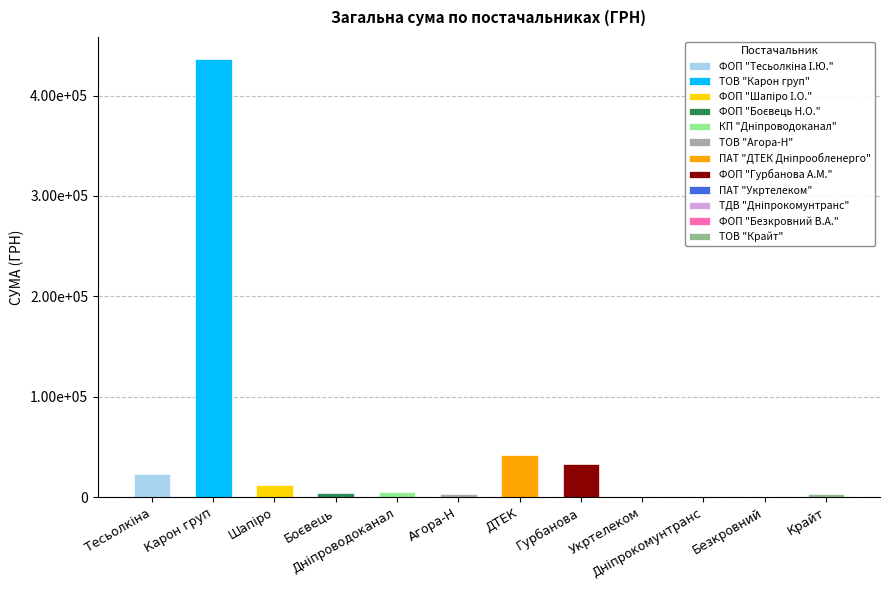

What is the sum of the values at Дніпрокомунтранс and Крайт?

3401.8